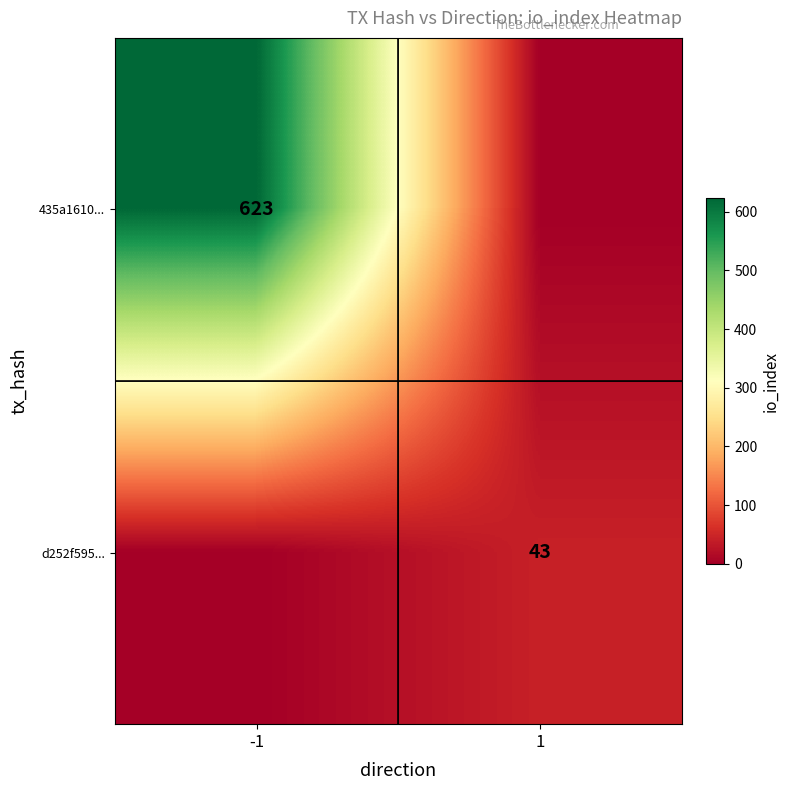

Is the value of d252f595... at 1 greater than the value of 435a1610... at -1?

No